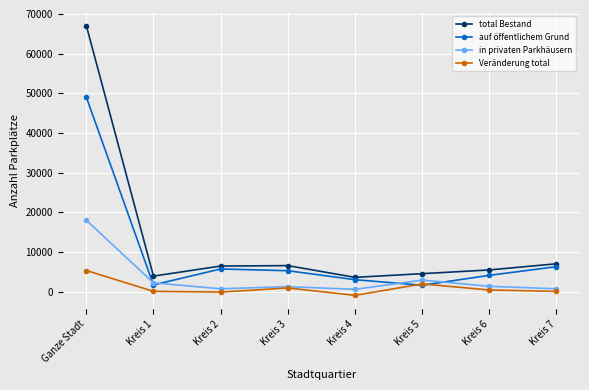

At which category does the chart reach its peak across all series?

Ganze Stadt